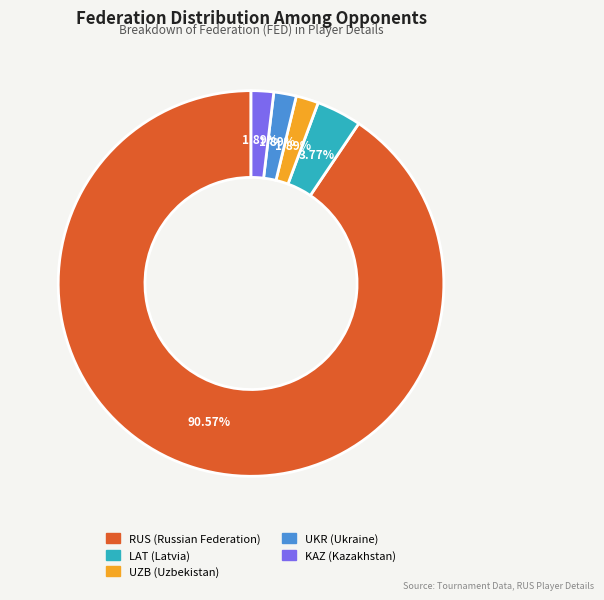

To the nearest percent, what percentage of the pie is UZB?

2%